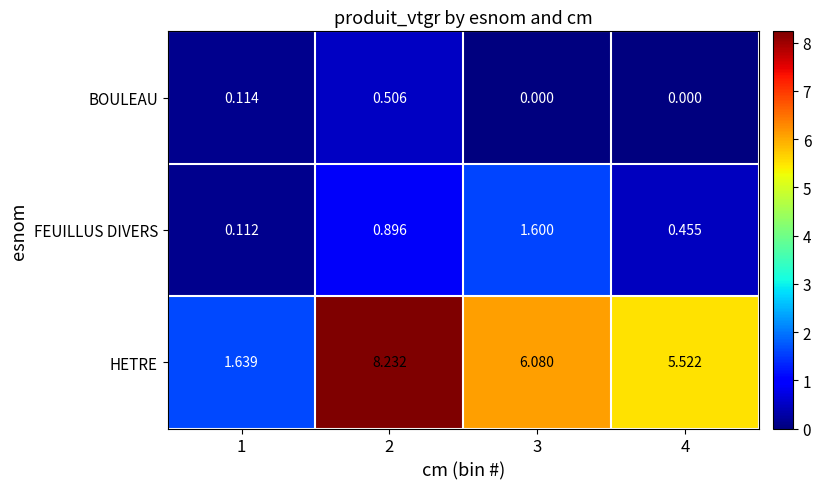

What is the total value across all series at 3?

7.7